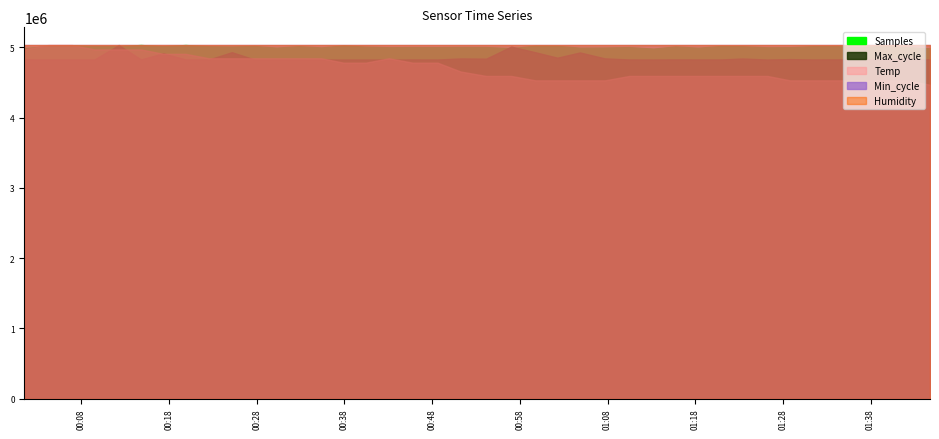

What is the sum of the Min_cycle values at 2022/10/05 01:20:52 and 2022/10/05 00:22:31?

56.0